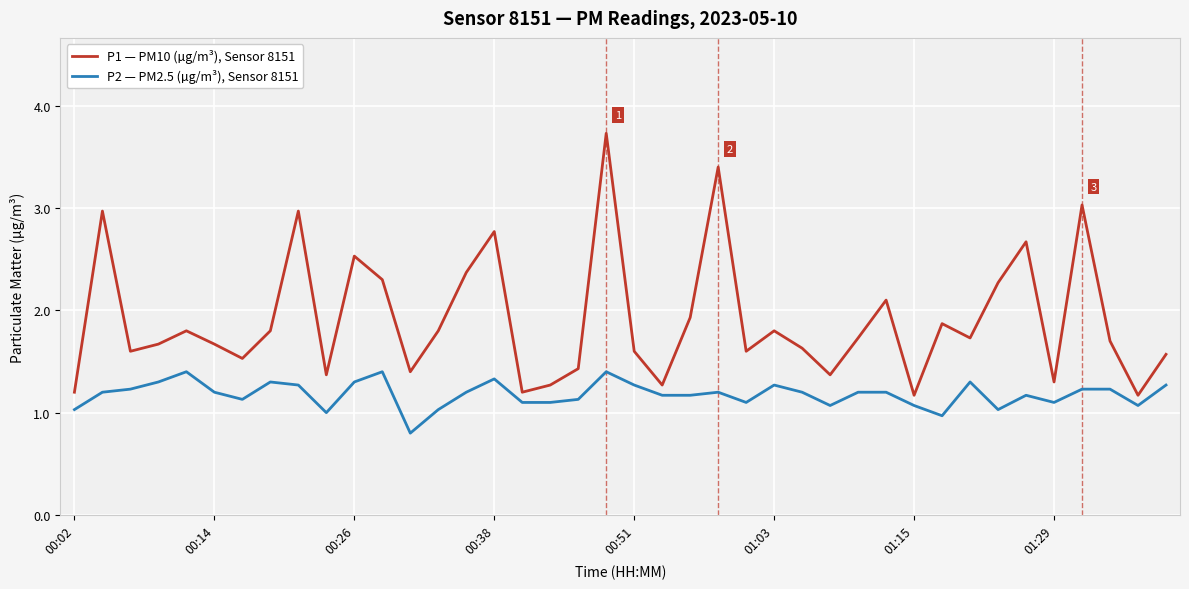

What is the greatest value displayed?

3.7